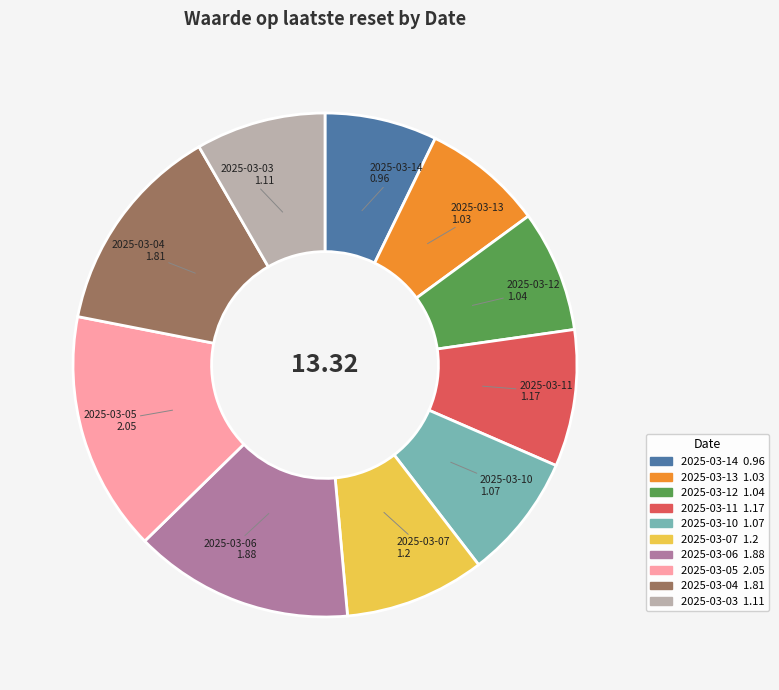

Combined, do 2025-03-04 and 2025-03-11 account for over 50%?

No